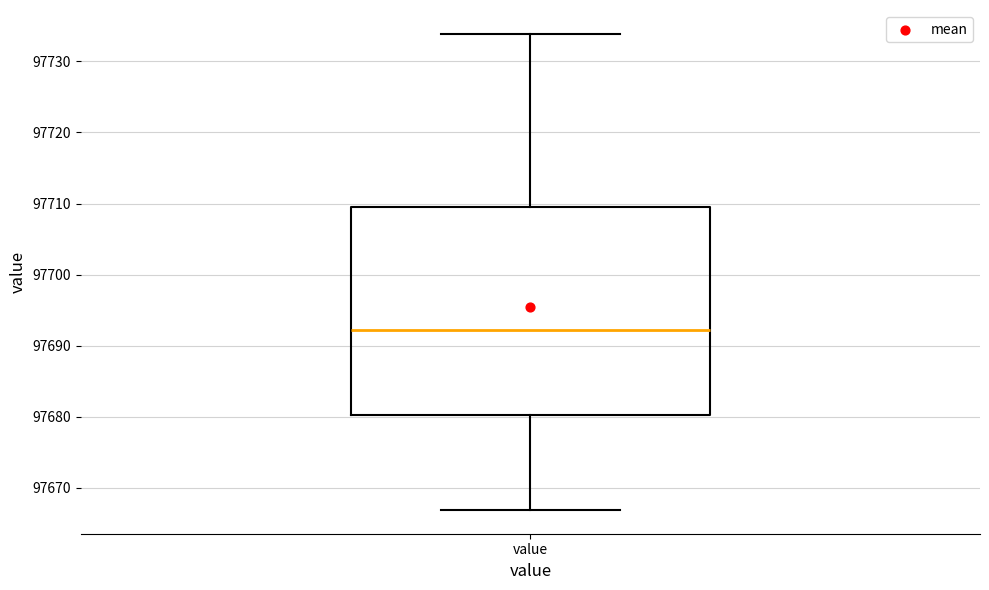

Read this box plot against the y-axis: the position of the median line, the range covered by the box, and the ends of both whiskers. The values are not printed on the chart, so give them approximately, as read against the axis.

median 97692, box 97680 to 97709, whiskers 97667 to 97734